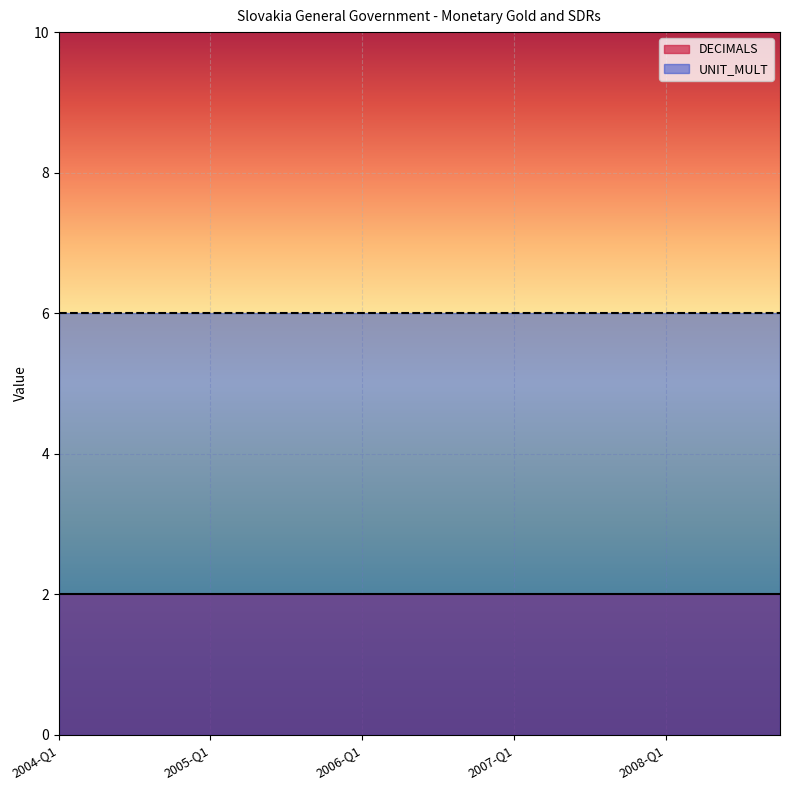

True or false: UNIT_MULT has more than 1 points higher than both neighbors.

False